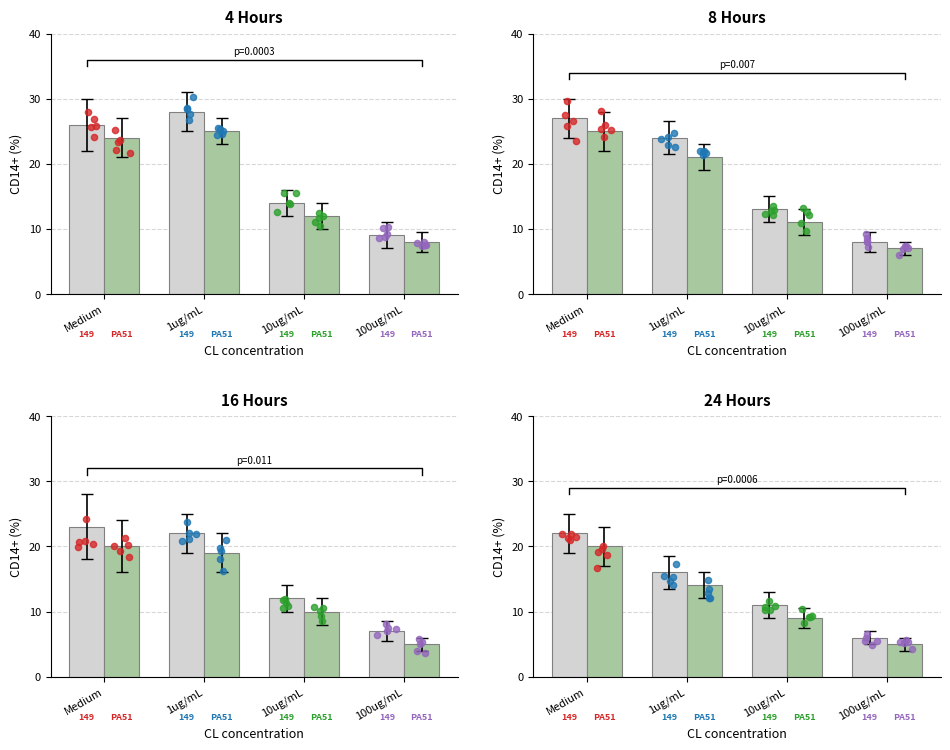

Approximately how many times larger is the value at 100ug/mL compared to Medium?

0.2